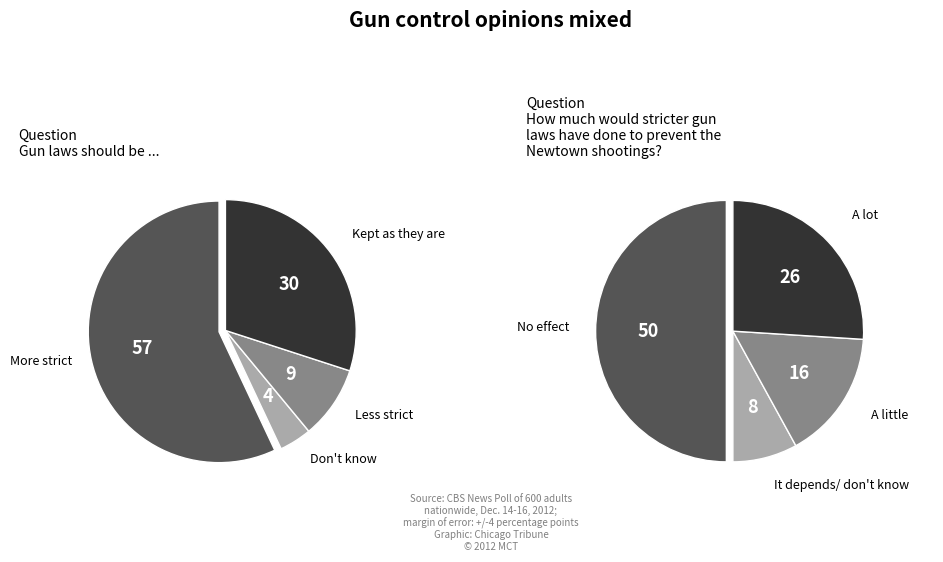

Rank the series by their maximum value, from lowest to highest.

values_right, values_left